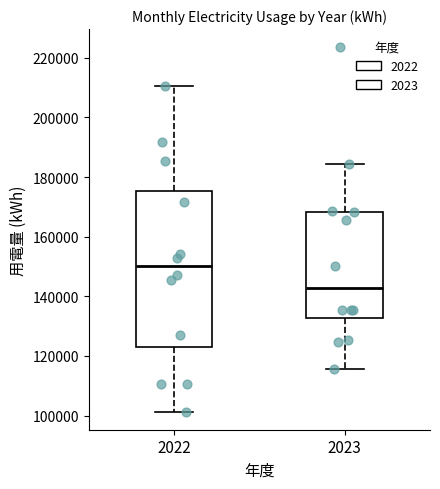

Where does the upper whisker of the box at x = 2022 end on the y-axis? The values are not printed on the chart, so give them approximately, as read against the axis.

210000